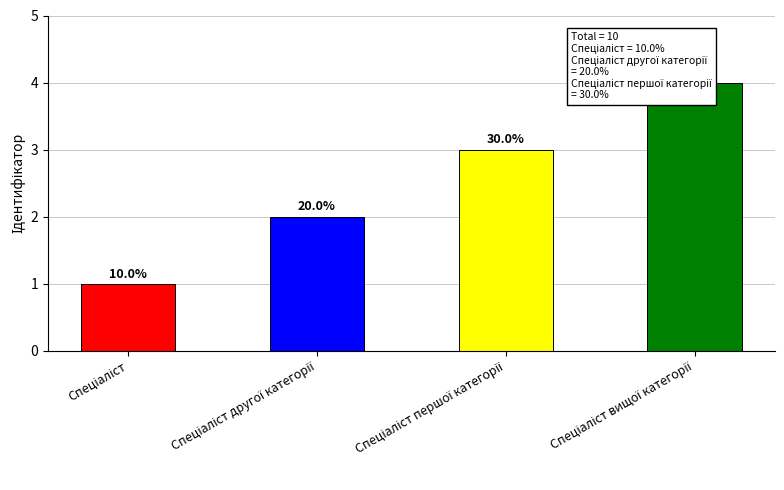

Where is the data nearest to the value 2?

Спеціаліст другої категорії